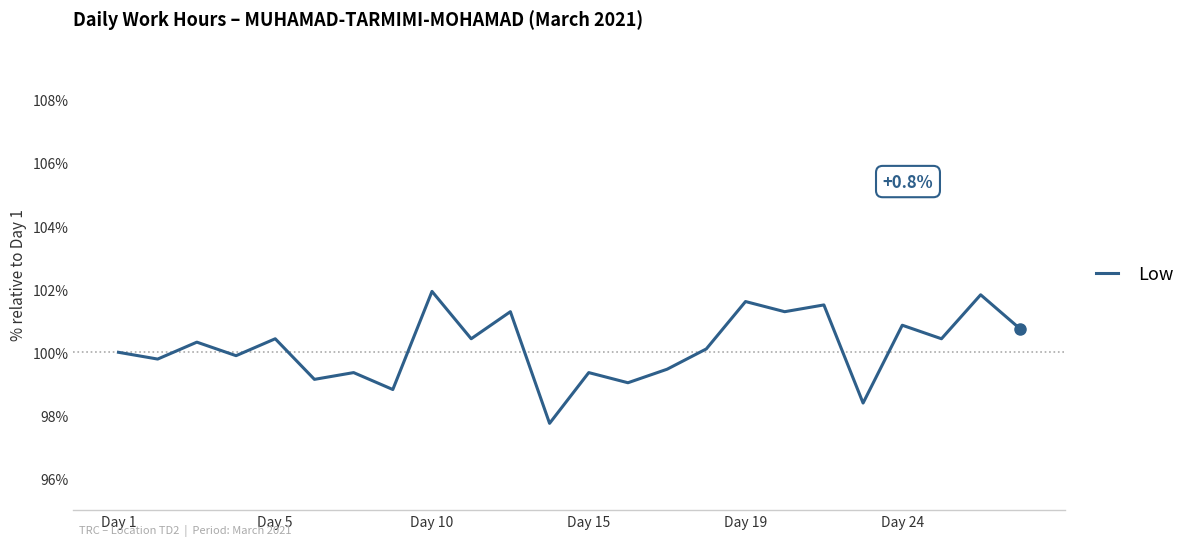

What is the difference between the second highest and second lowest values?

3.4